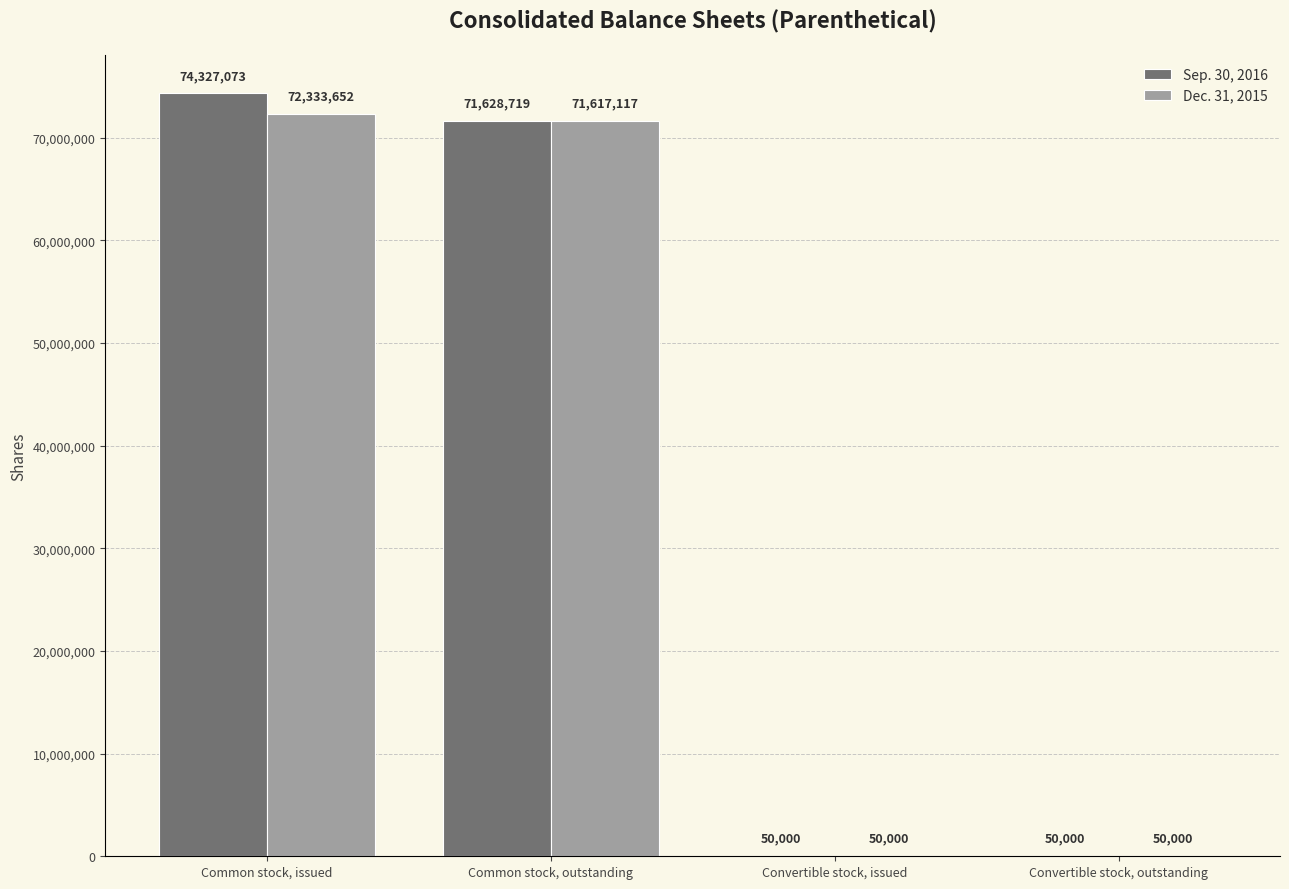

What value does the Sep. 30, 2016 series have at Convertible stock, outstanding, to the nearest 10?

50000